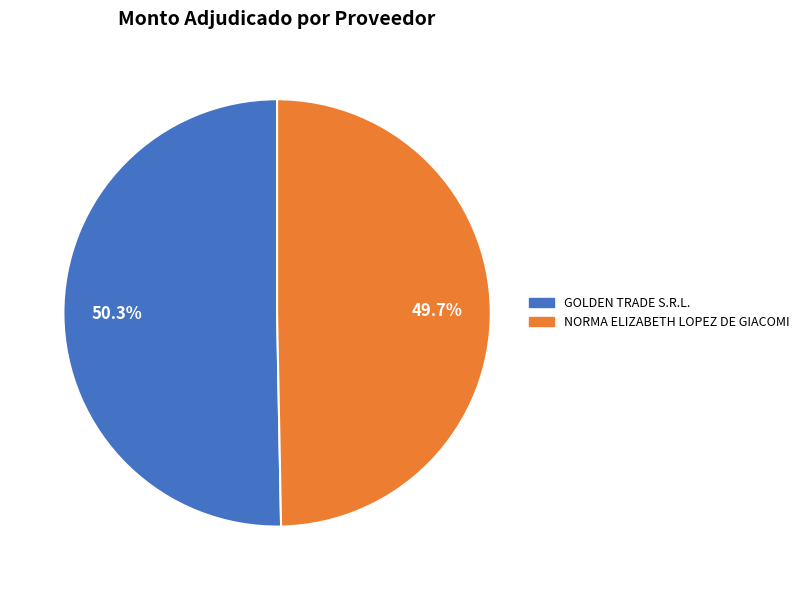

Which slice is the largest?

GOLDEN TRADE S.R.L.